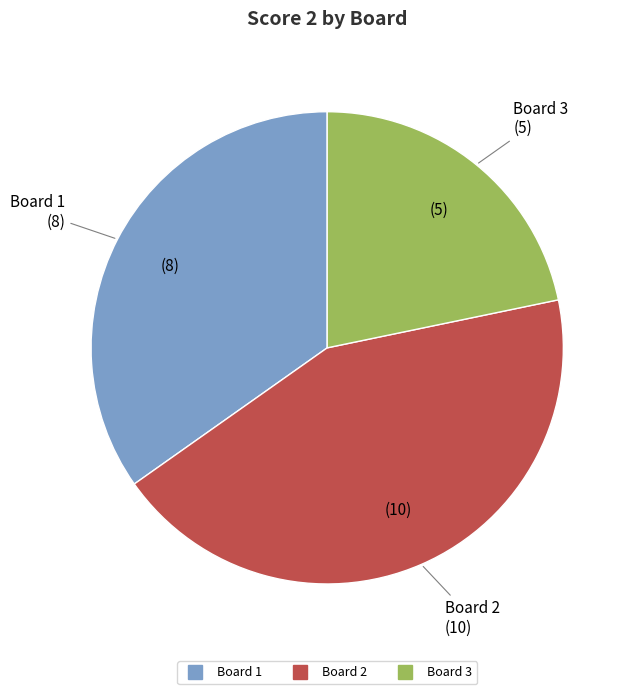

Does any single category account for the majority?

No